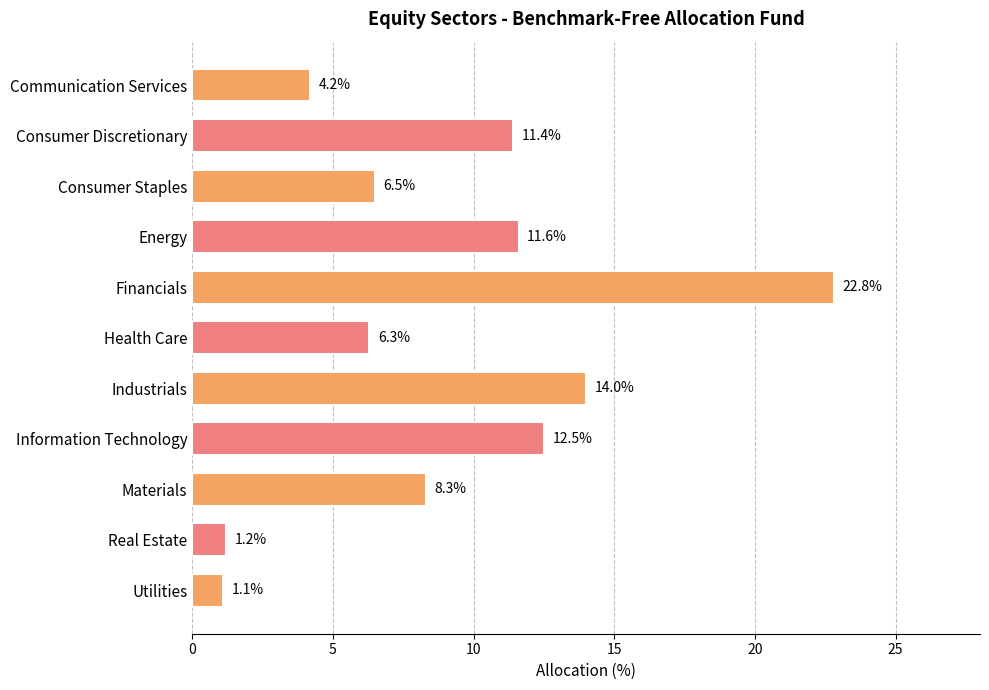

What is the sum of all values?

99.9